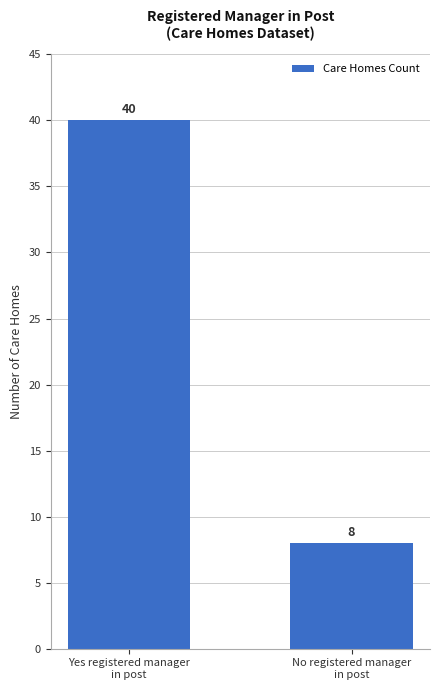

How many series are shown in this chart?

1